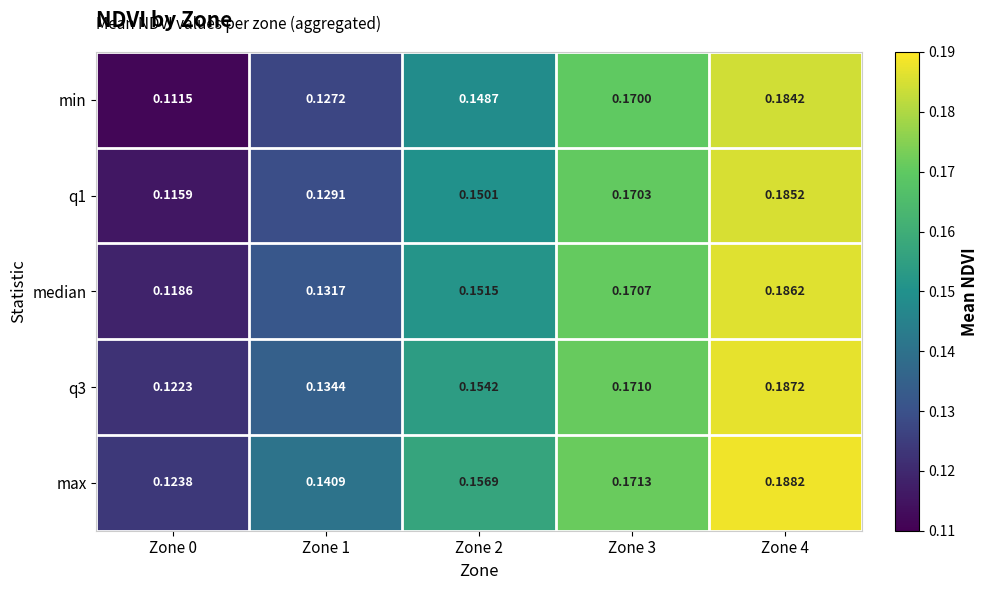

List the series in order of their overall mean, lowest first.

min, q1, median, q3, max